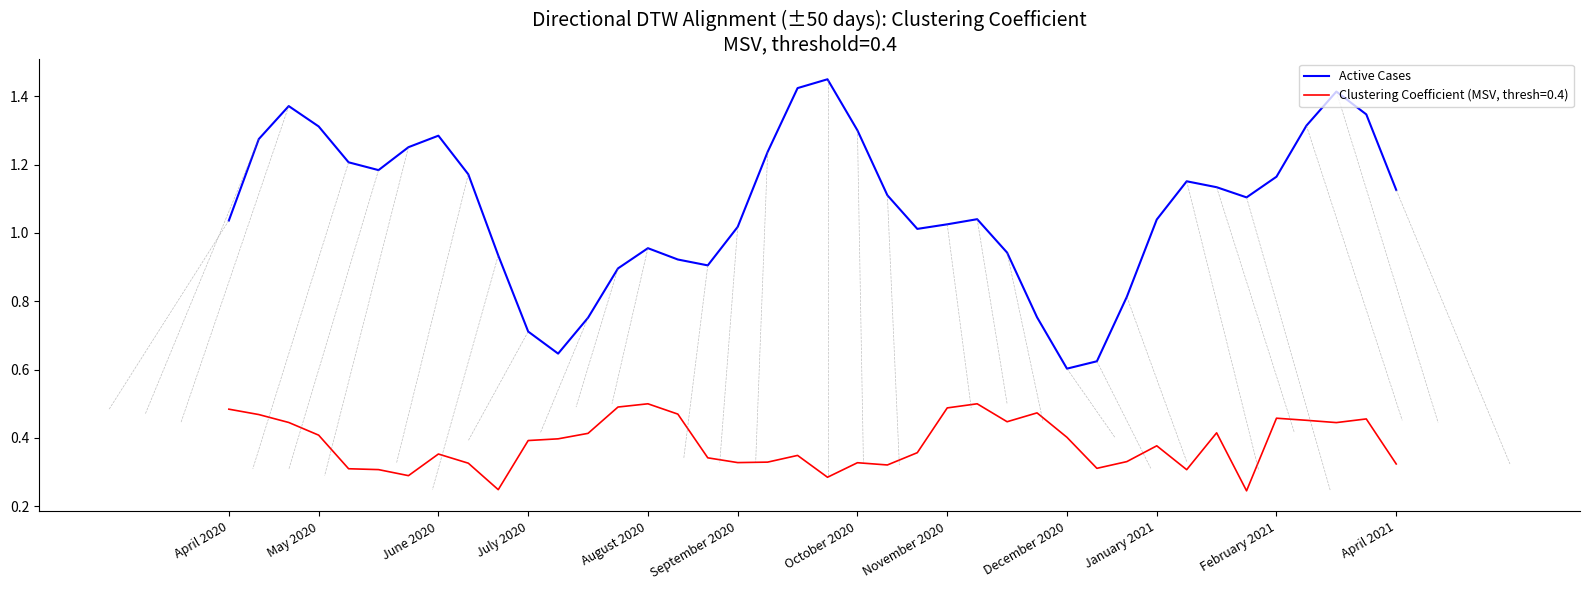

Which series has the widest spread of values?

Active Cases